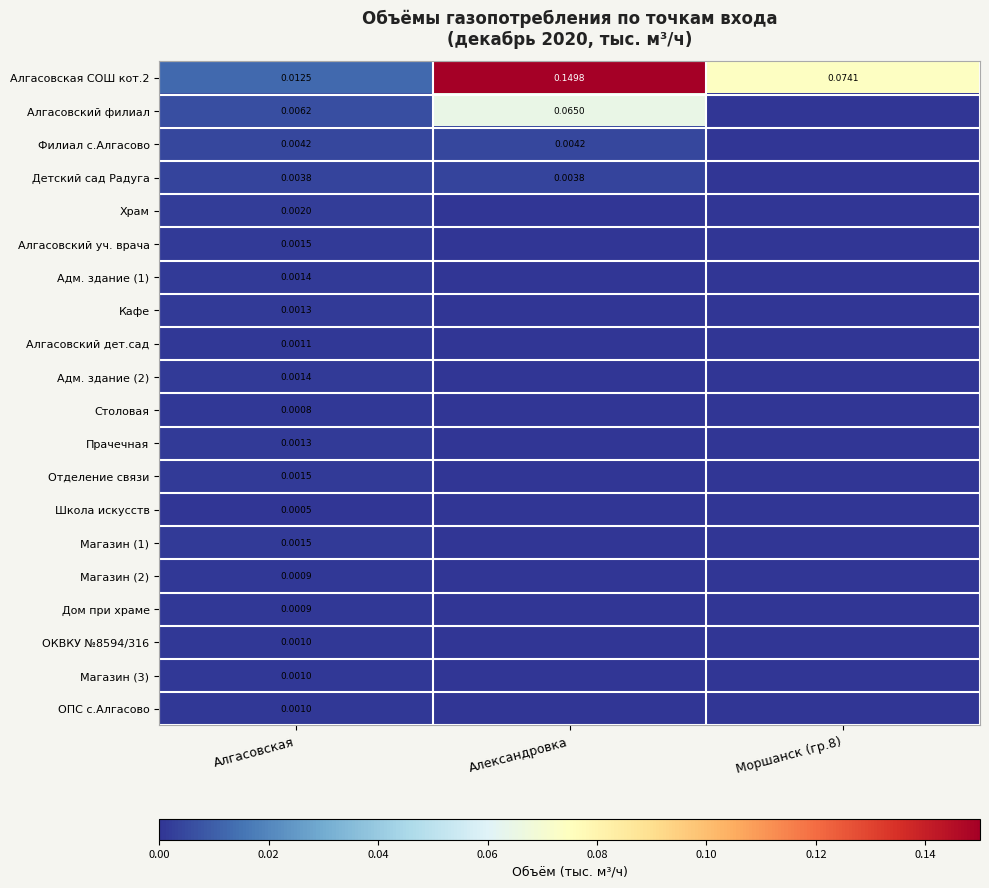

Which series has the largest total across all categories?

Алгасовская СОШ кот.2